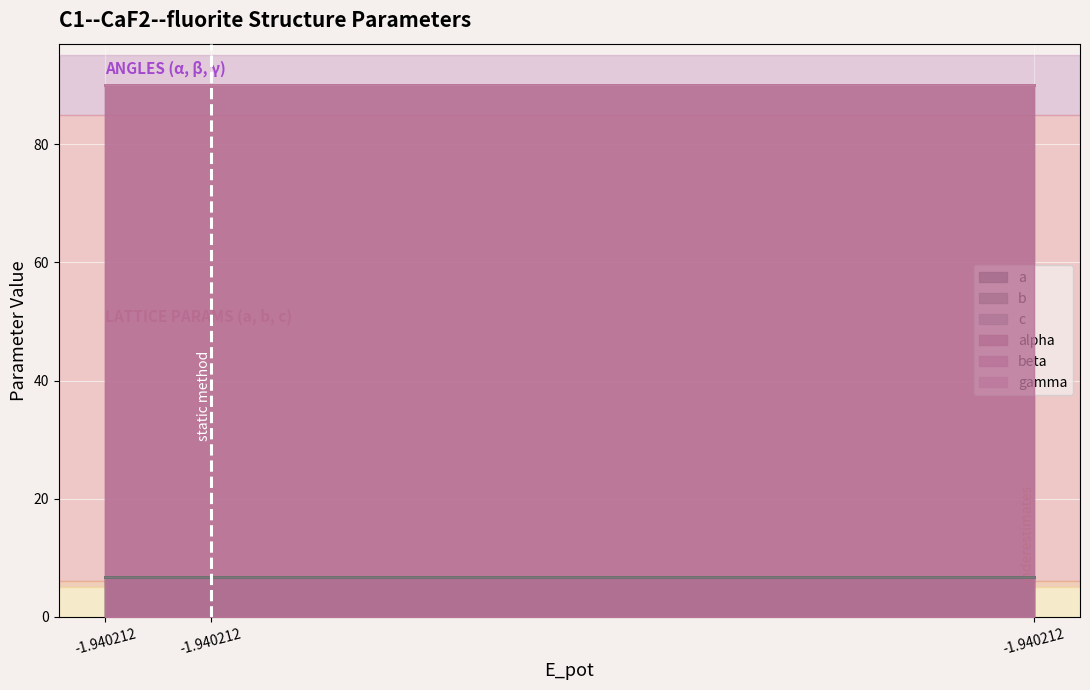

Between dynamic and static, which is larger?

dynamic